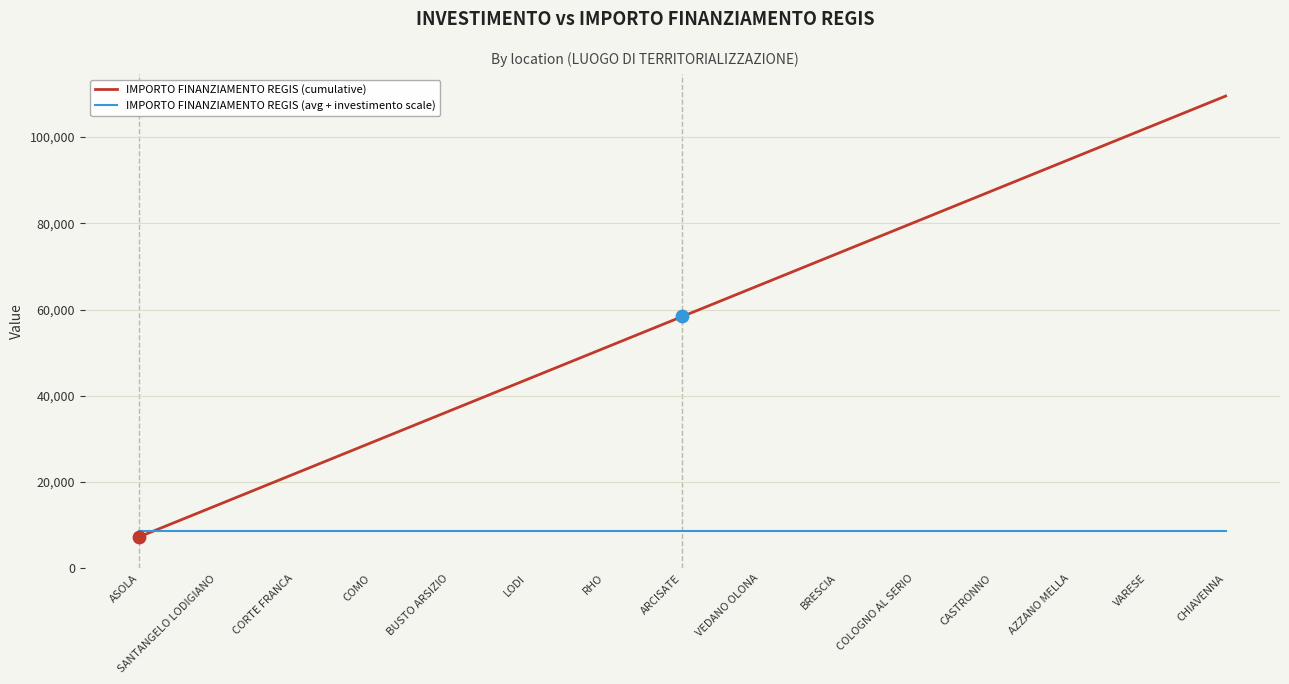

At how many categories does at least one series exceed 109048?

1